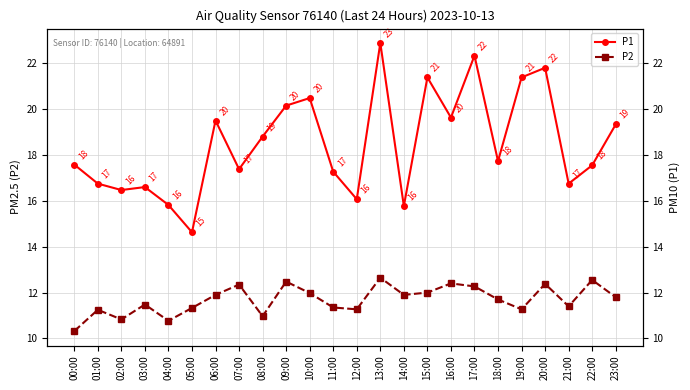

Between 17:00 and 19:00, which series saw the biggest shift?

P2